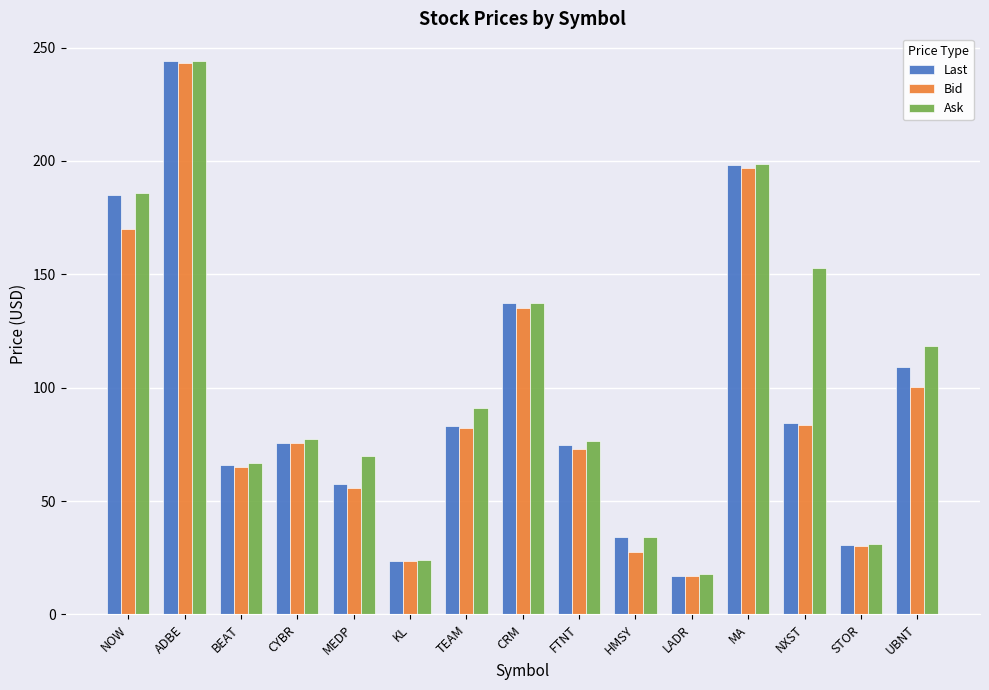

How many values in the Ask series are below 77?

7